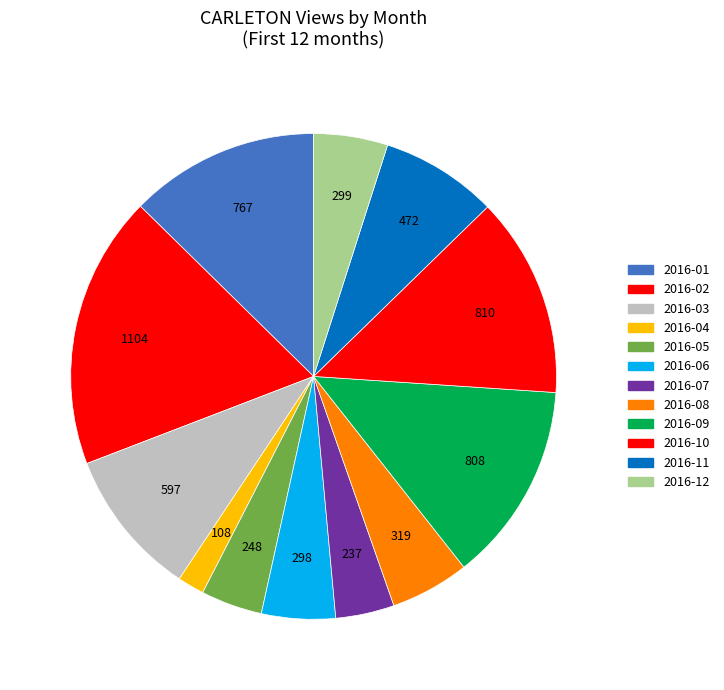

The 2016-10 slice represents 13% of the pie. True or false?

True